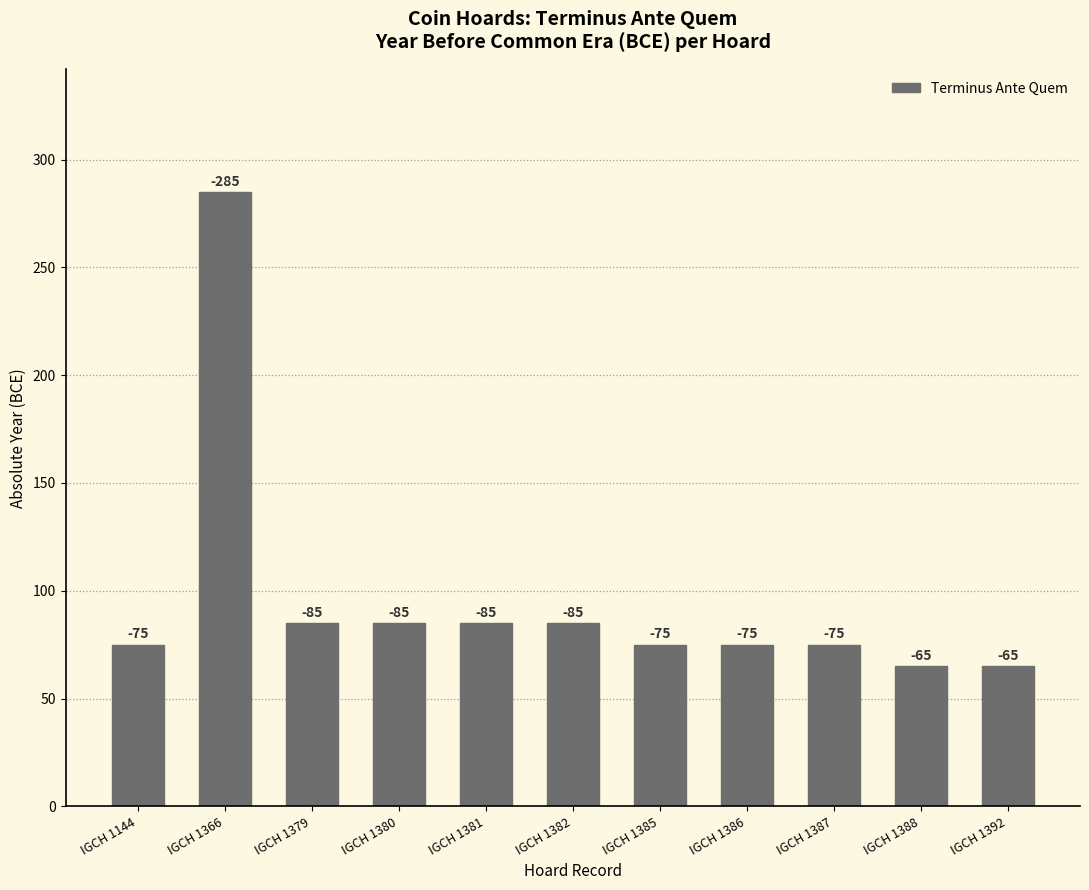

What is the value of the 10th bar from the left?

65